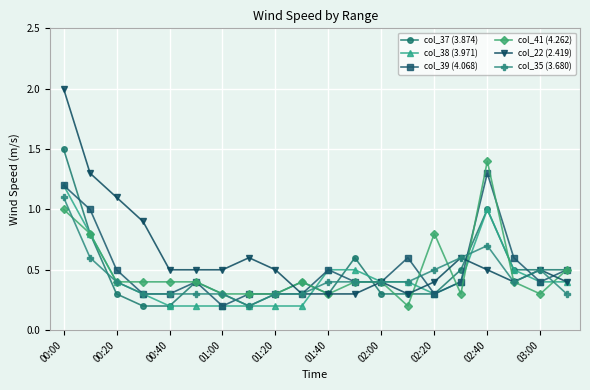

Which series has the largest total across all categories?

col_22 (2.419)